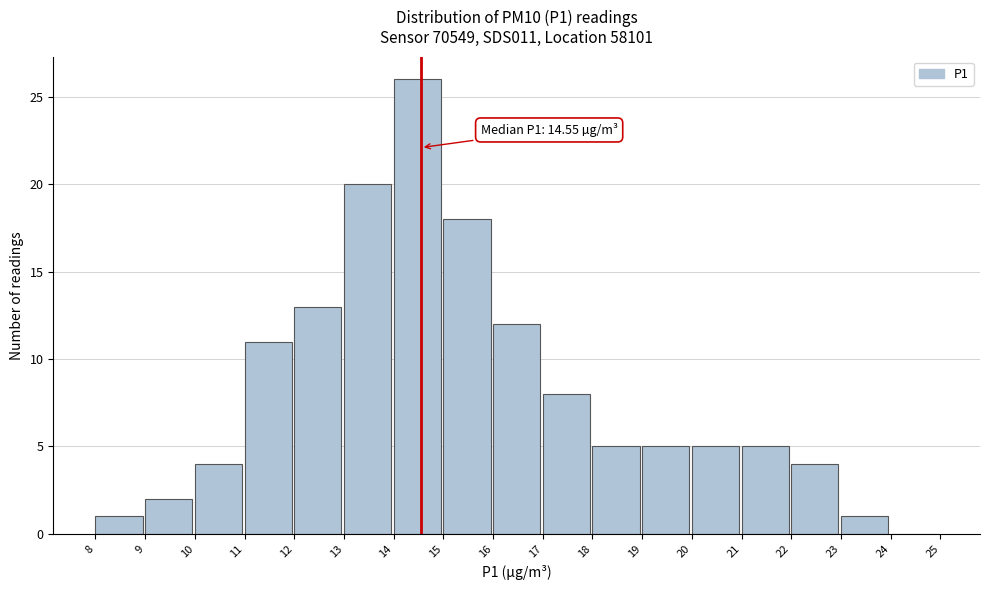

Over which range of the x-axis is the bar tallest?

14 to 15